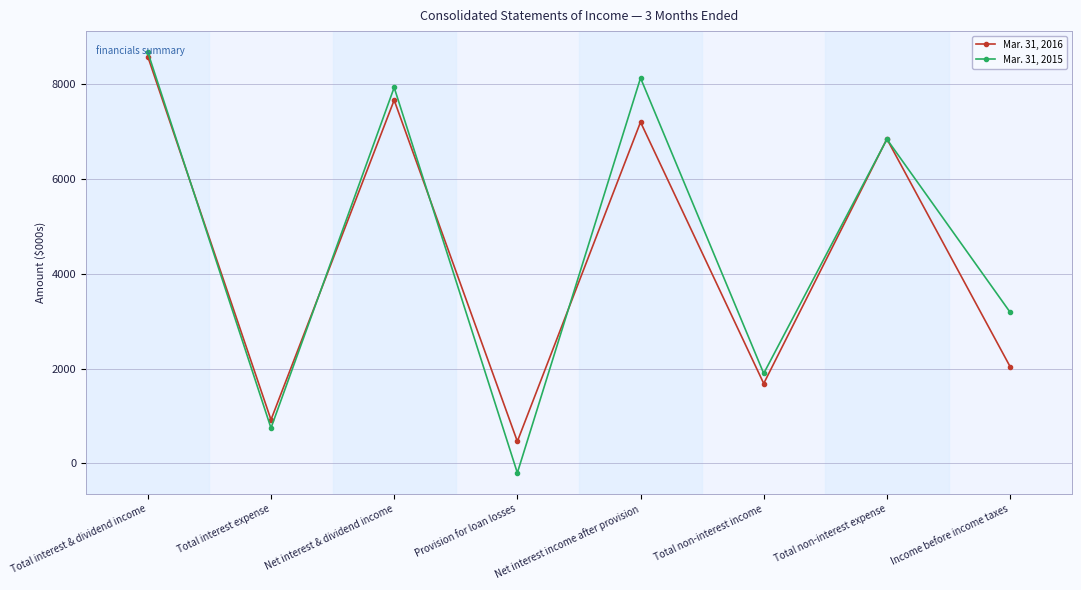

After their last crossing, which series has the higher values: Mar. 31, 2015 or Mar. 31, 2016?

Mar. 31, 2015